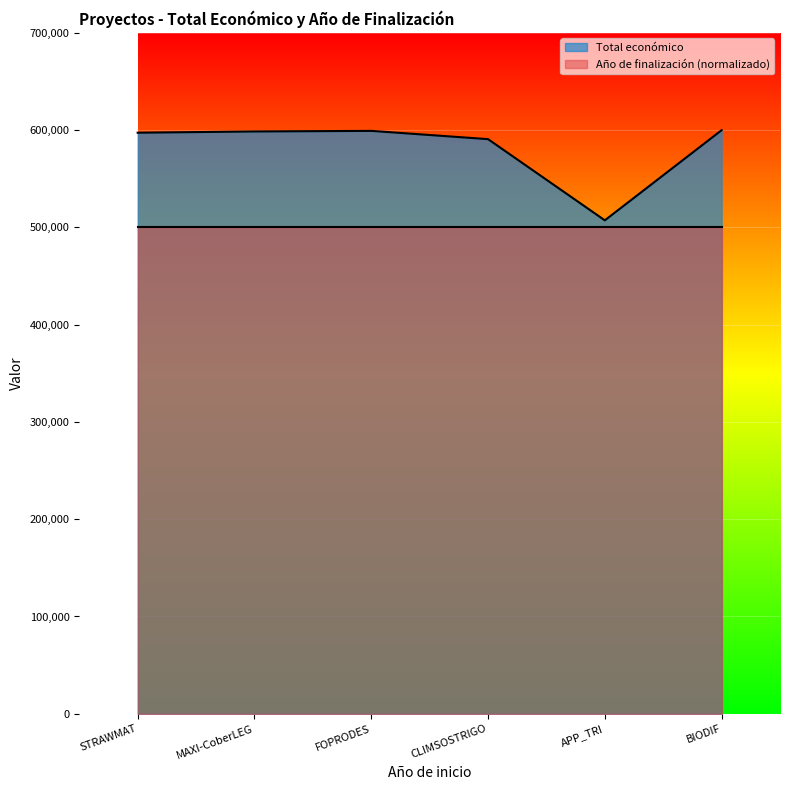

Reading right to left, extract all data points from this chart.

BIODIF=599927	APP_TRI=507255	CLIMSOSTRIGO=590712	FOPRODES=599211	MAXI-CoberLEG=598609	STRAWMAT=597320